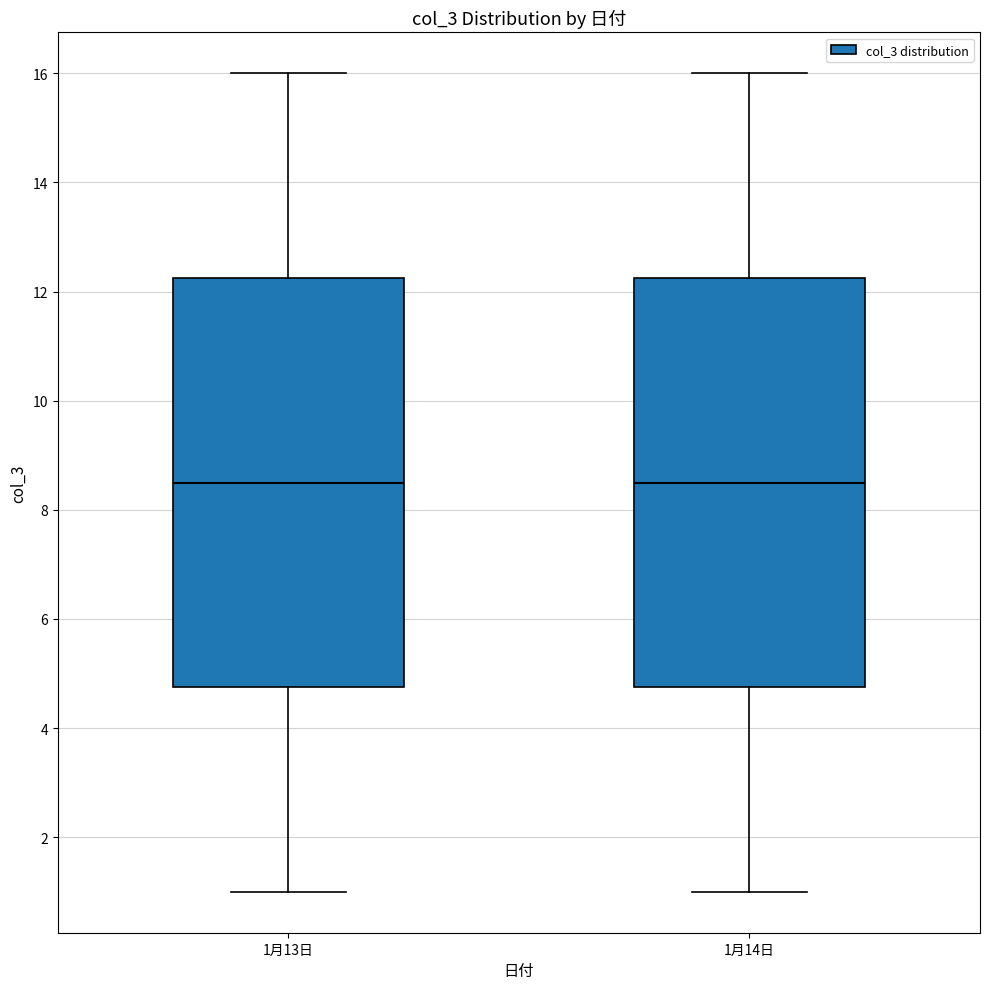

Reading left to right, transcribe this box plot: for each box, give where its median line is, the range the box spans, and where its two whiskers end, as read against the y-axis. The values are not printed on the chart, so give them approximately, as read against the axis.

1月13日: median 8.6, box 4.8 to 12.2, whiskers 1.0 to 16.0
1月14日: median 8.6, box 4.8 to 12.2, whiskers 1.0 to 16.0